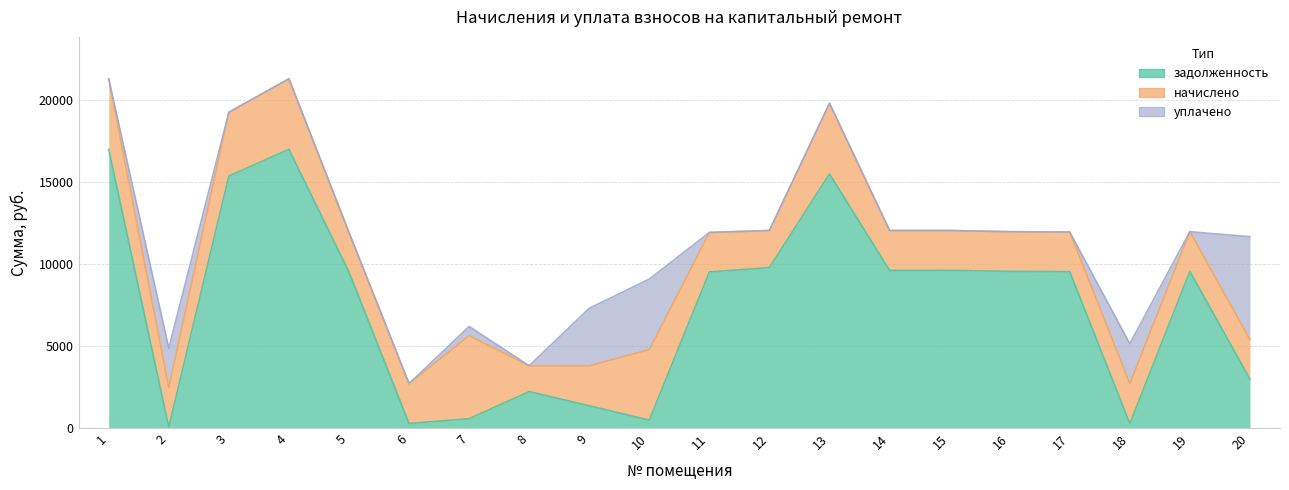

Count the number of categories in the chart.

20